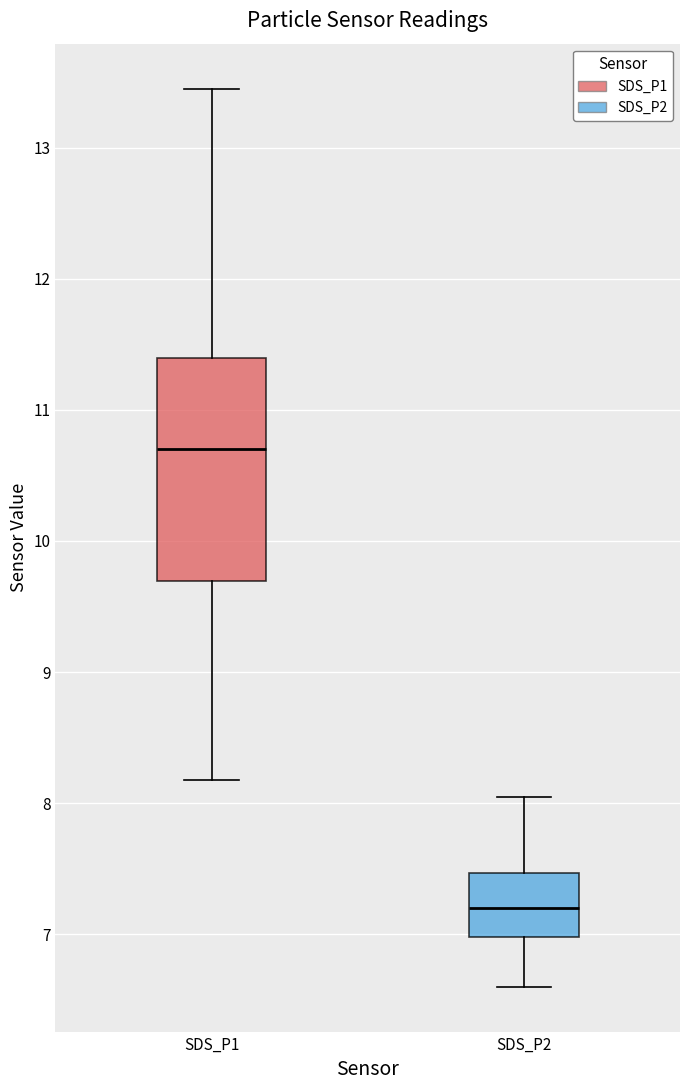

Where is the upper edge of the box for SDS_P1 on the y-axis? The values are not printed on the chart, so give them approximately, as read against the axis.

11.4